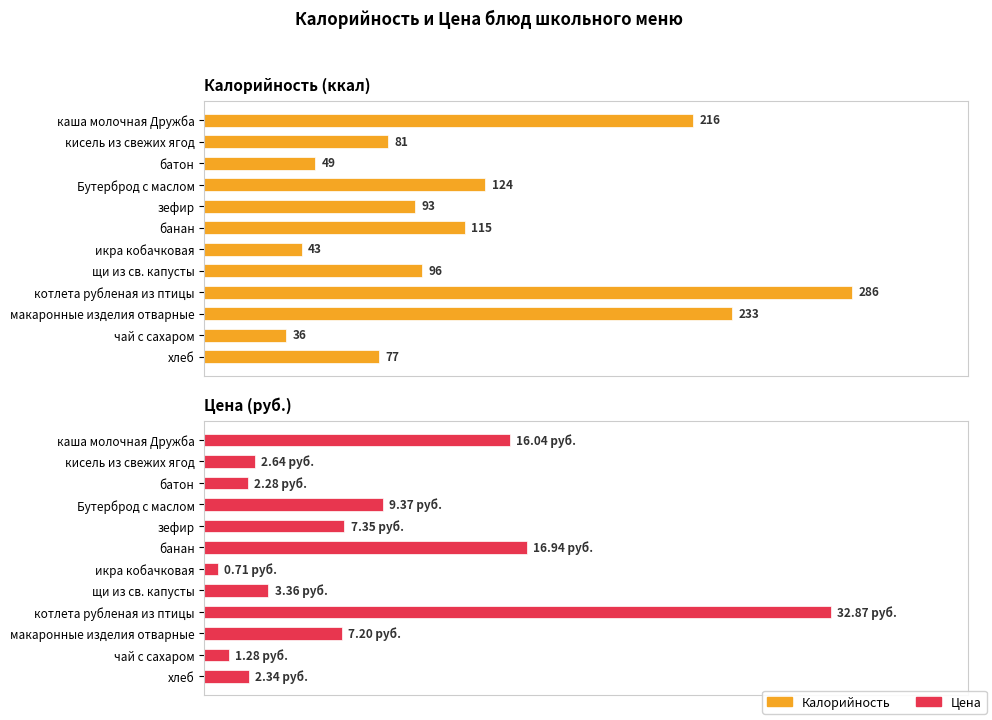

Rank the series by their maximum value, from highest to lowest.

Калорийность, Цена